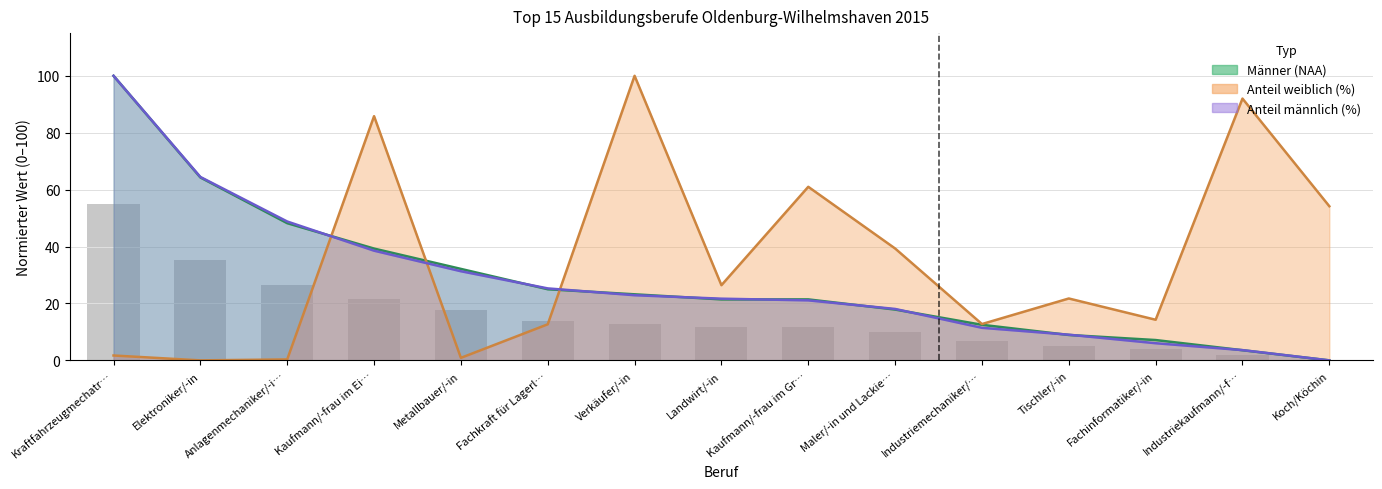

How many positive values does the Anteil männlich (%) series have?

14